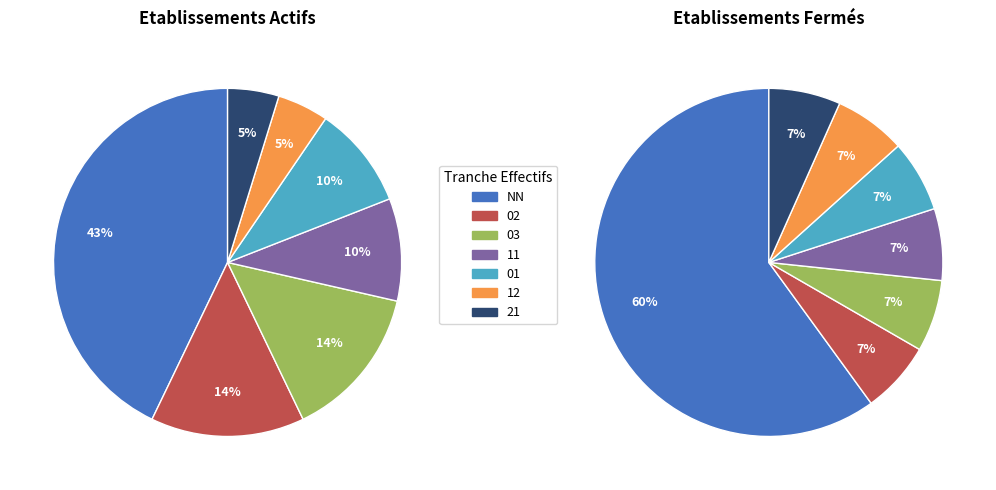

Is it true that 21 is 13% of the pie?

False